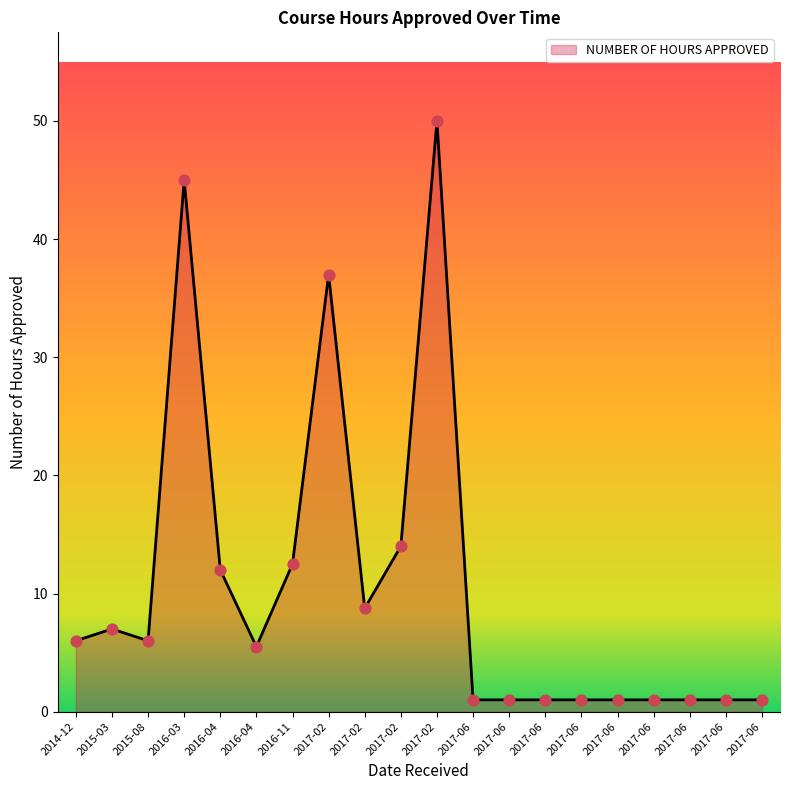

Between 2017-02 and 2017-06, which is larger?

2017-02